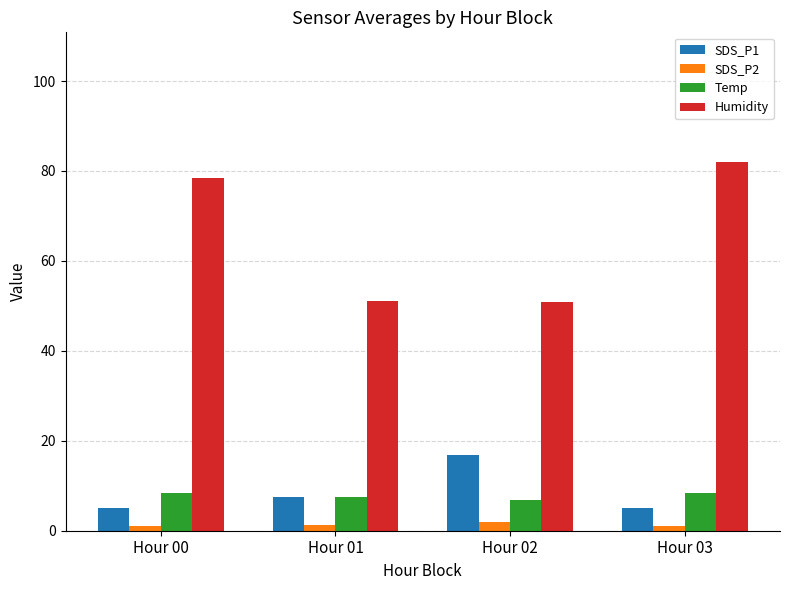

What is the difference between the maximum and minimum values in the SDS_P1 series?

11.7